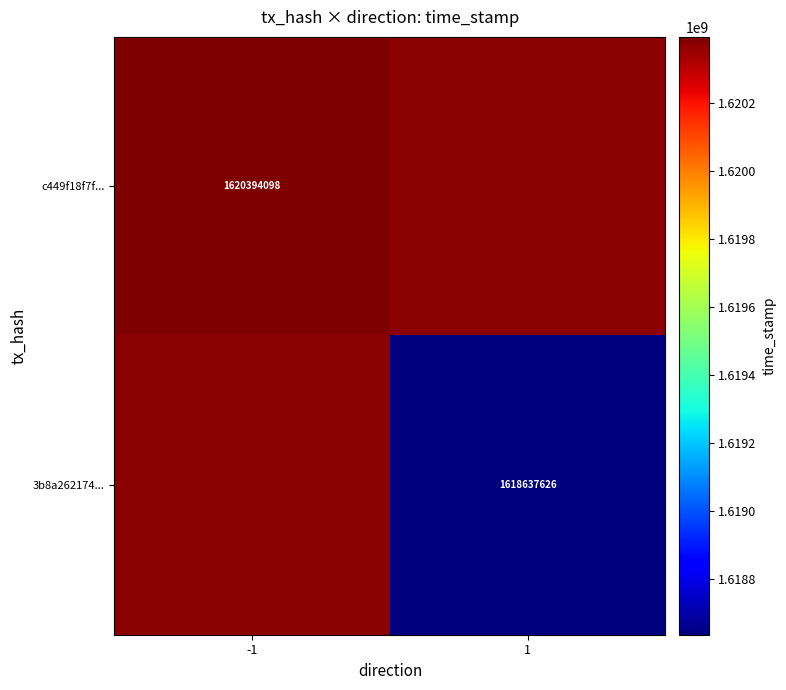

How many distinct data groups are displayed?

2